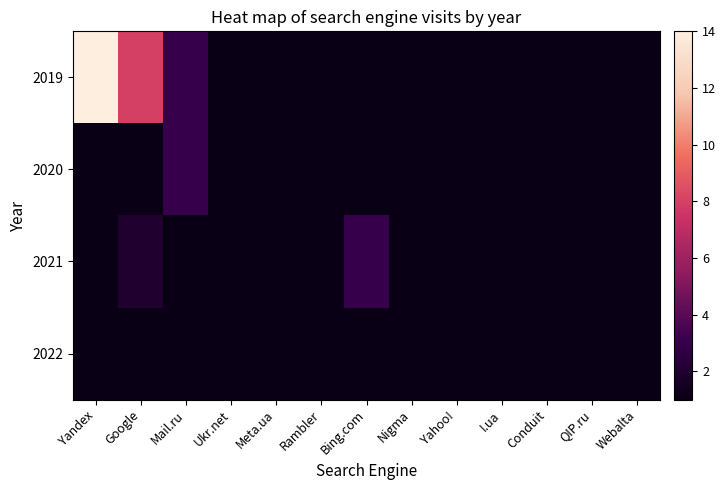

How many values in 2021 are above zero?

4